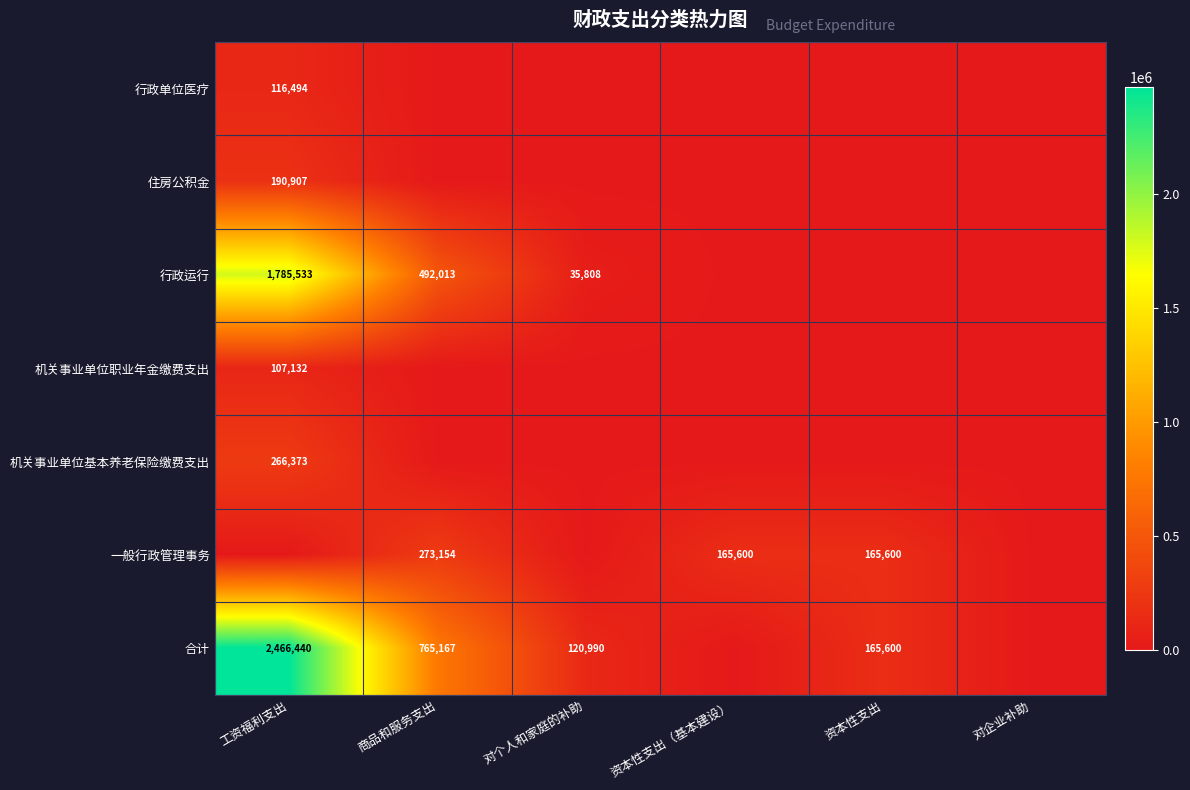

The value of 行政运行 at 工资福利支出 is 1785533. True or false?

True